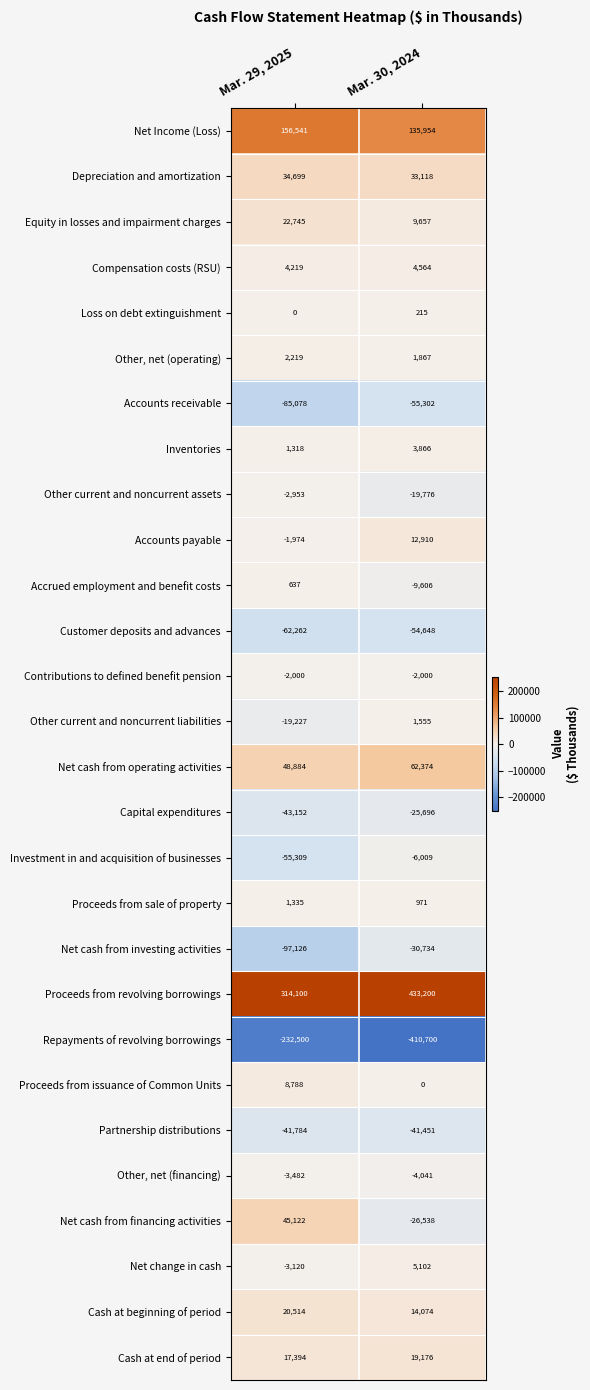

Where is Loss on debt extinguishment nearest to the value 107?

Mar. 29, 2025